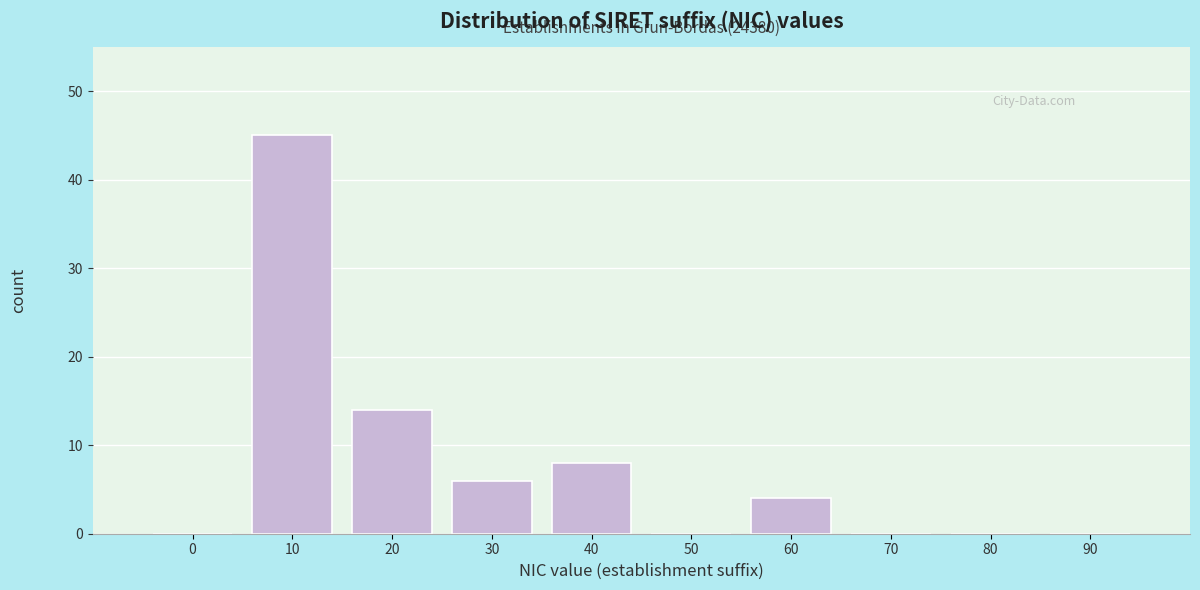

Reading right to left, what are all the values shown in this chart?

90=0	80=0	70=0	60=4	50=0	40=8	30=6	20=14	10=45	0=0